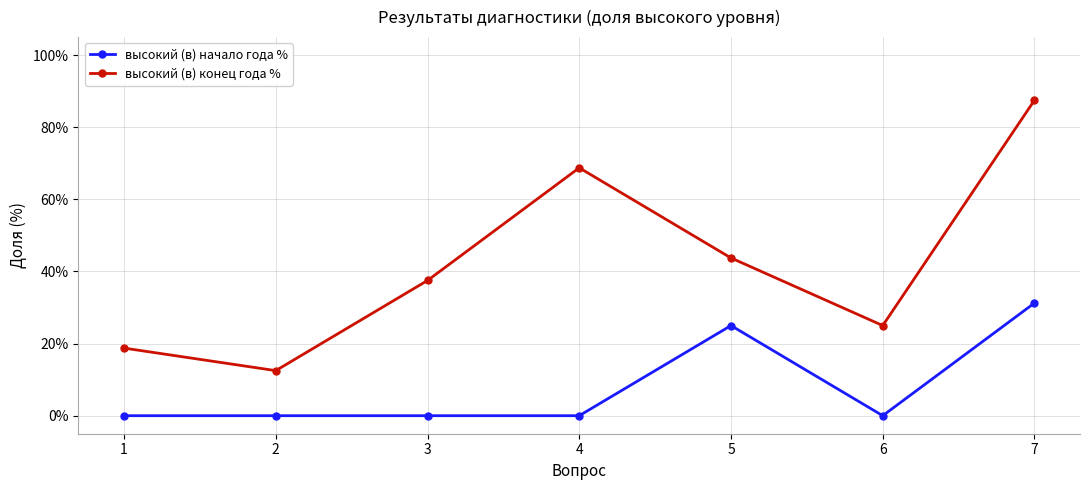

Is this an area chart (filled region under the line)?

No